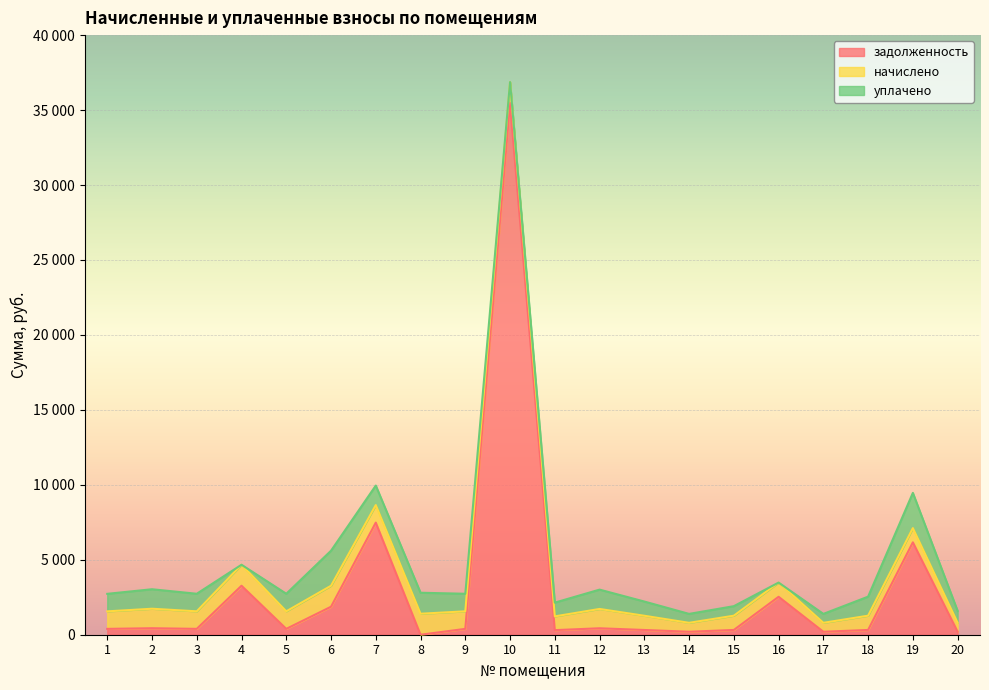

At how many categories does at least one series exceed 4305?

3